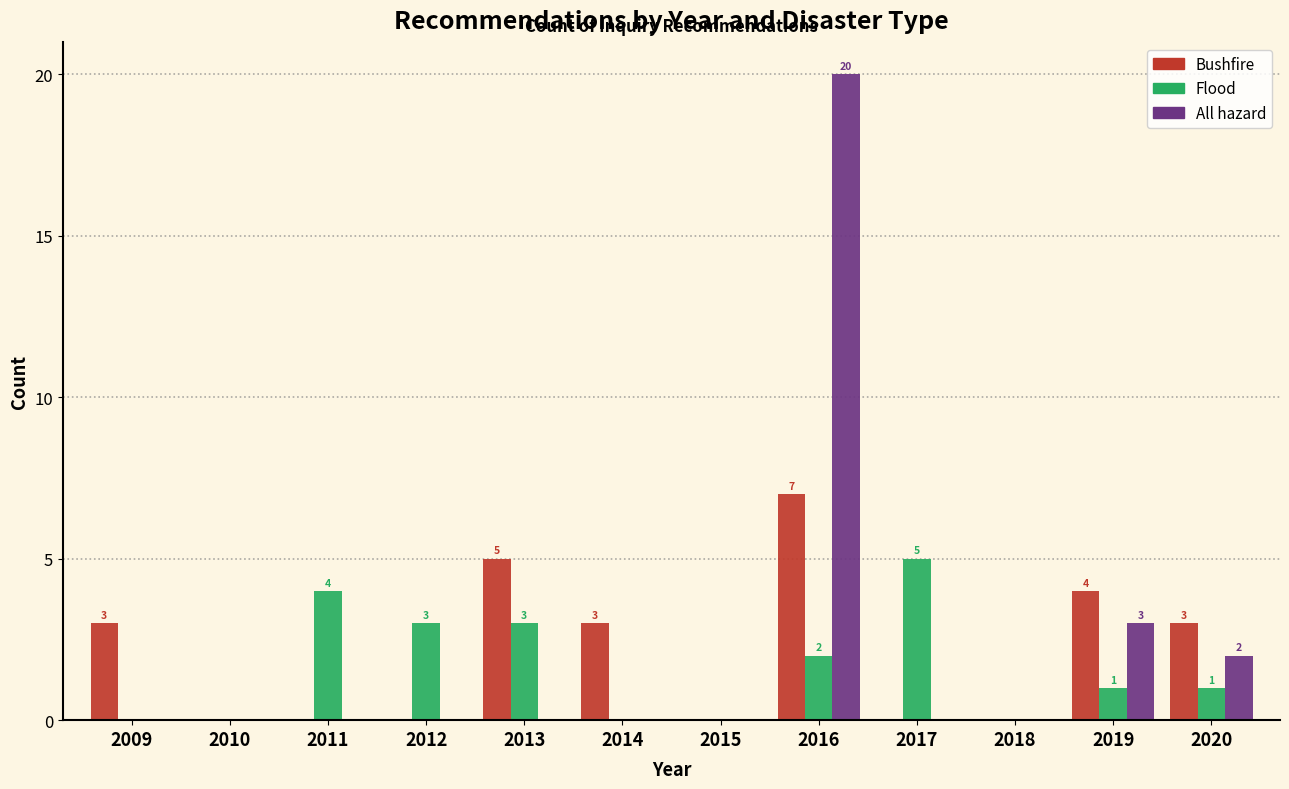

Read the All hazard value at 2016, to the nearest 10.

20